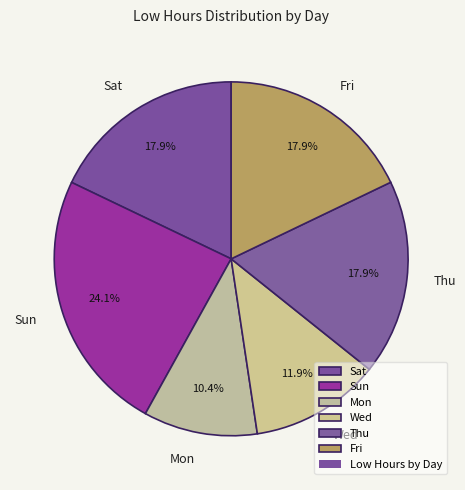

What is the smallest slice in the pie chart?

Mon